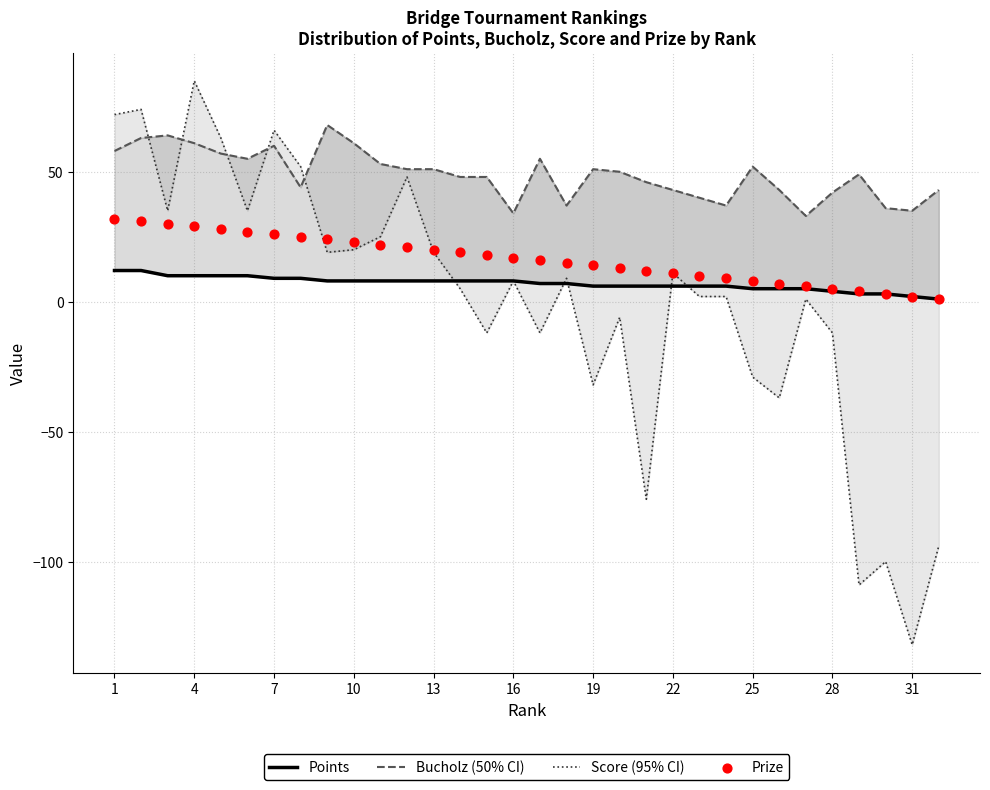

Which series has the largest Y range (max minus min)?

Score (95% CI)